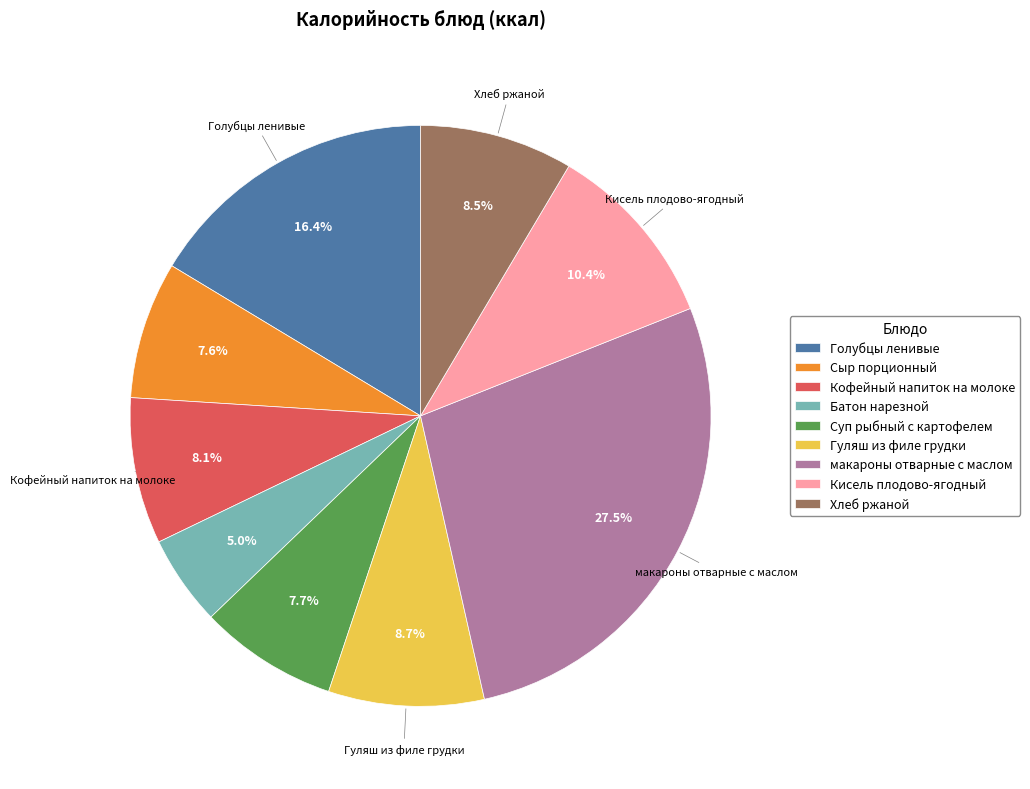

Which slice is the largest?

макароны отварные с маслом